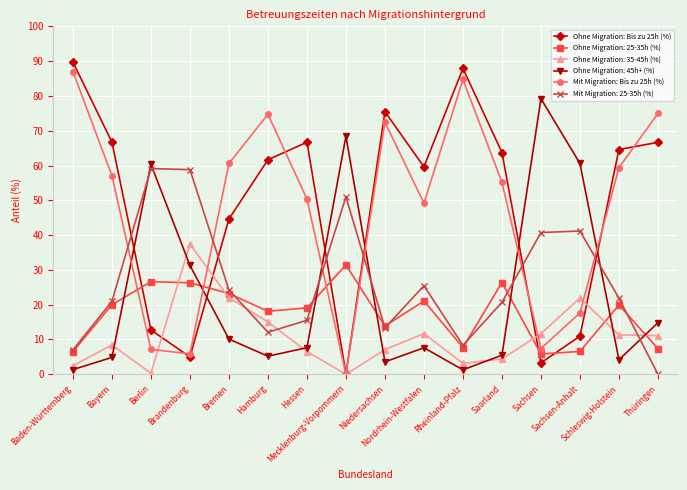

True or false: Ohne Migration: Bis zu 25h (%) has a value of 3.1 at Sachsen-Anhalt.

False